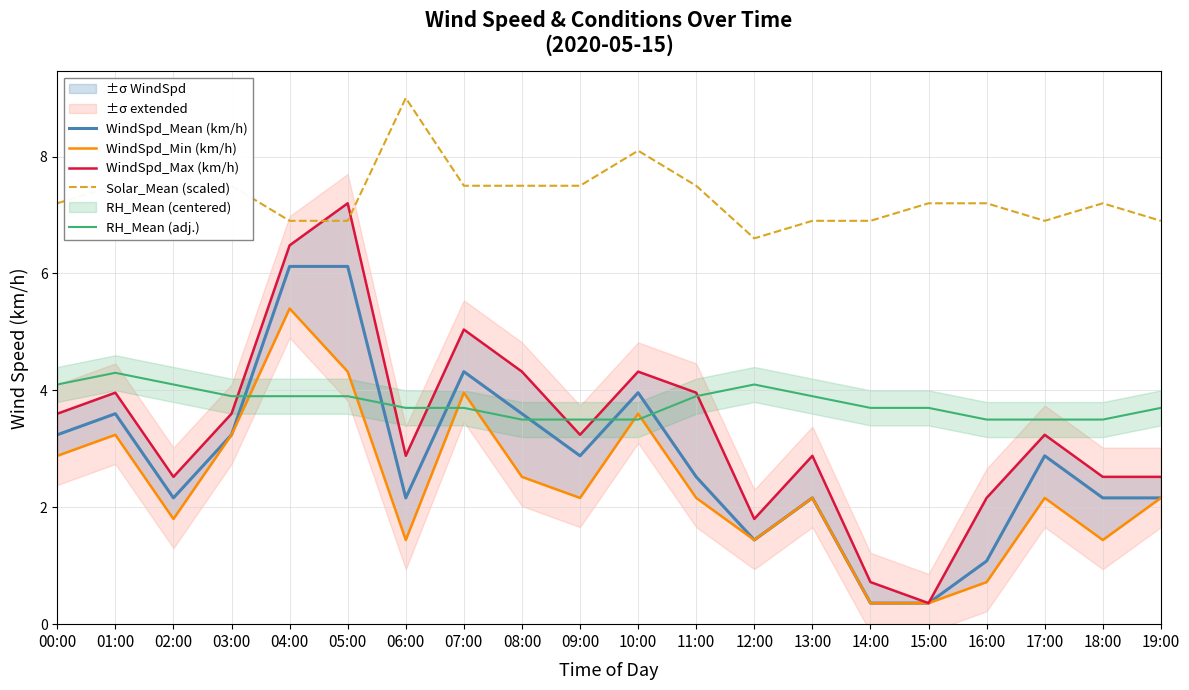

What is the difference between the maximum and minimum values in the RH_Mean (adj.) series?

0.8